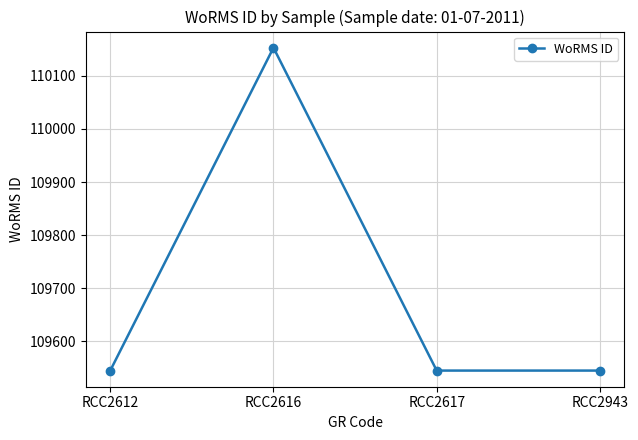

What is the change in value from RCC2616 to RCC2943?

-608